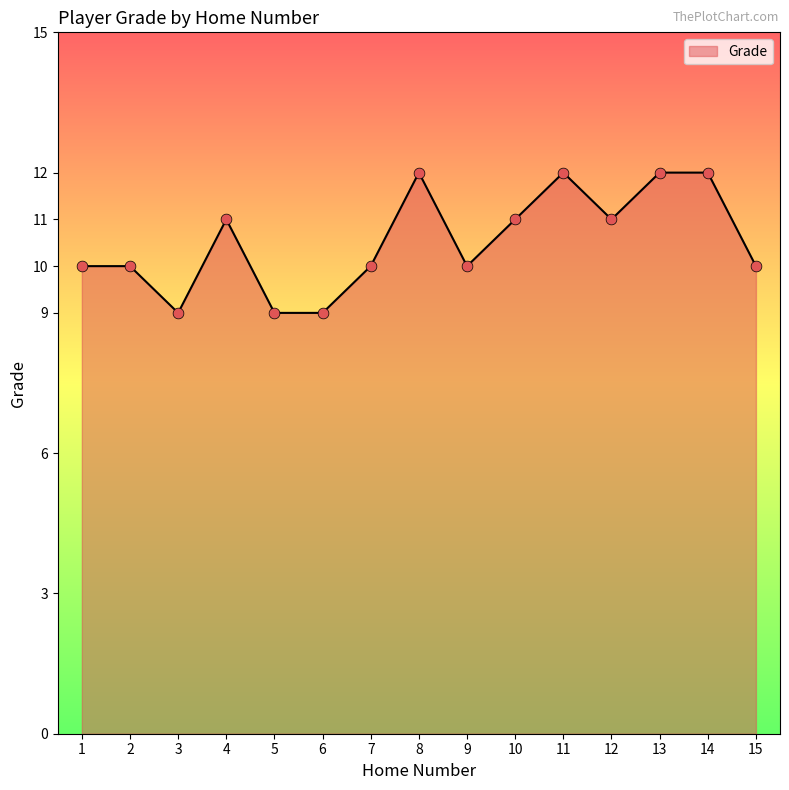

What is the ratio of the value at 8 to the value at 9?

1.2